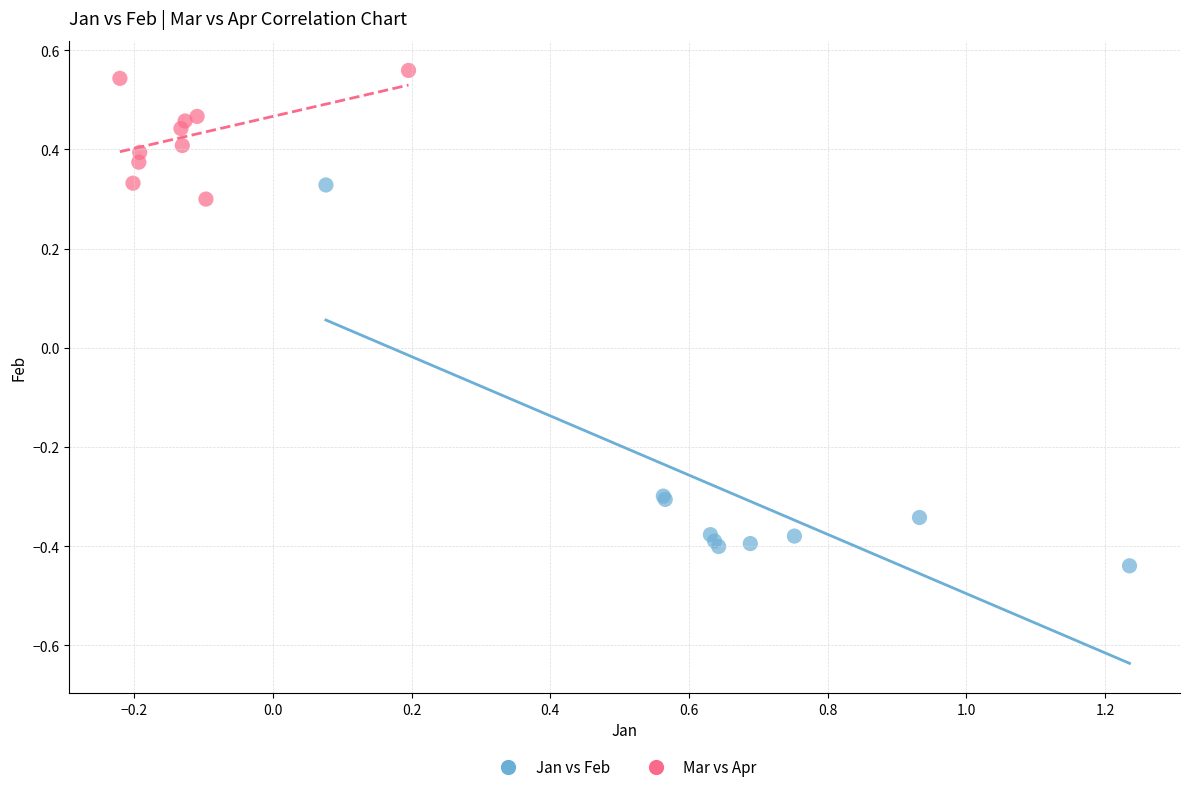

Which series has the largest Y range (max minus min)?

Jan vs Feb